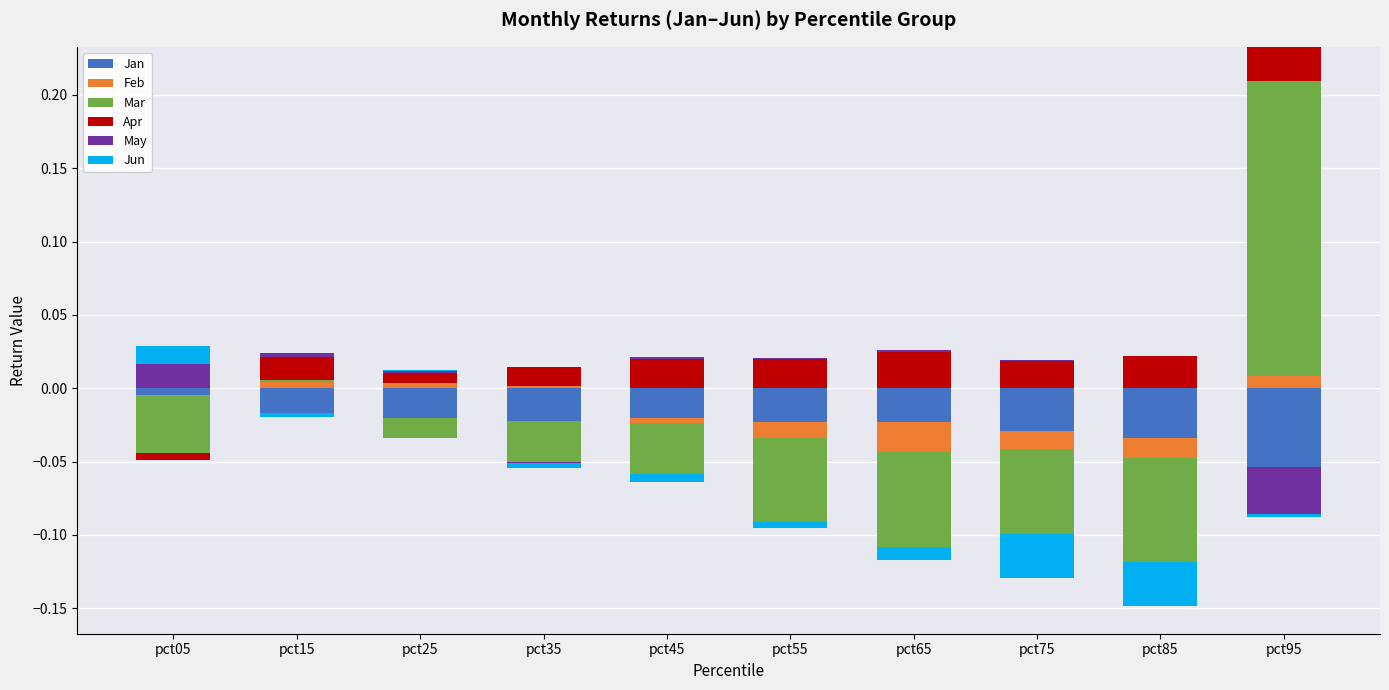

Reading left to right, transcribe all the data shown in this chart.

Jan: 0.0	0.0	0.0	0.0	0.0	0.0	0.0	0.0	0.0	0.0
Feb: 0.0	0.0	0.0	0.0	0.0	0.0	0.0	0.0	0.0	0.0
Mar: 0.0	0.0	0.0	0.0	0.0	0.0	0.0	0.0	0.0	0.2
Apr: 0.0	0.0	0.0	0.0	0.0	0.0	0.0	0.0	0.0	0.0
May: 0.0	0.0	0.0	0.0	0.0	0.0	0.0	0.0	0.0	0.0
Jun: 0.0	0.0	0.0	0.0	0.0	0.0	0.0	0.0	0.0	0.0